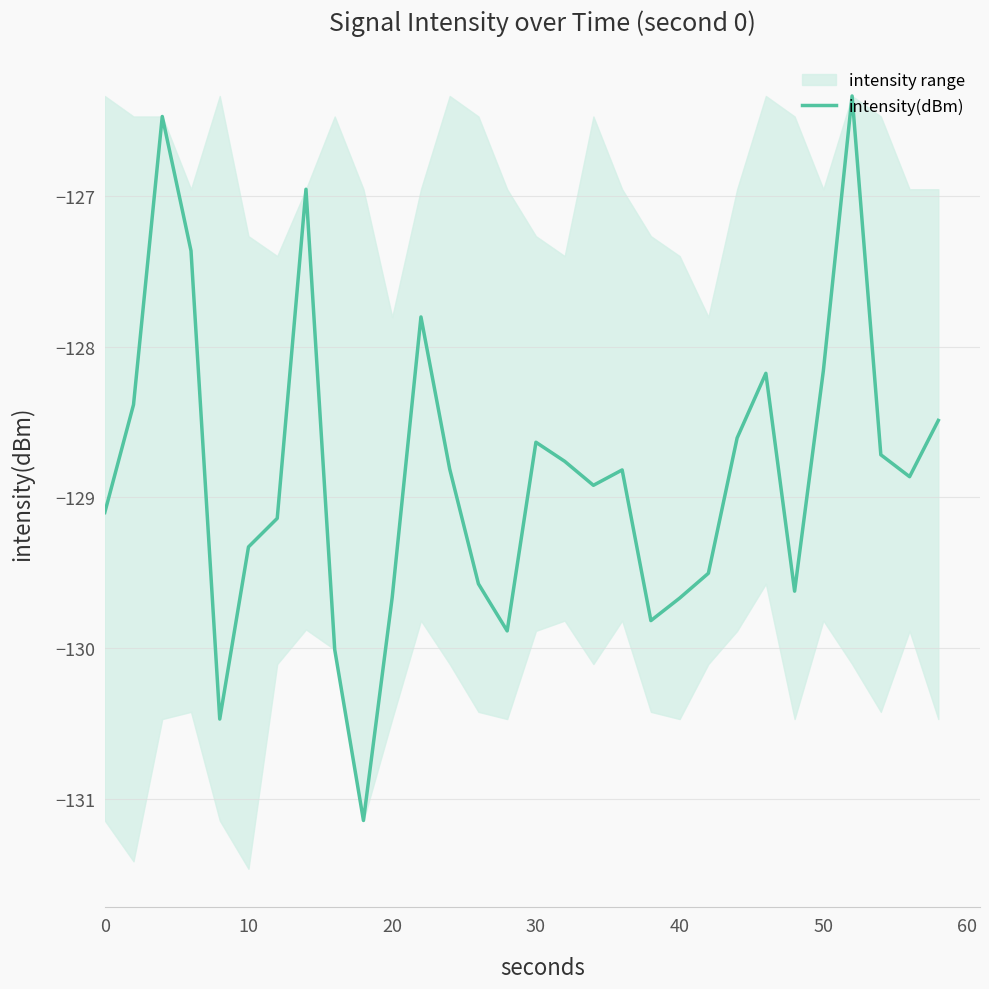

The value of intensity(dBm) at 20 is -129.7. True or false?

True